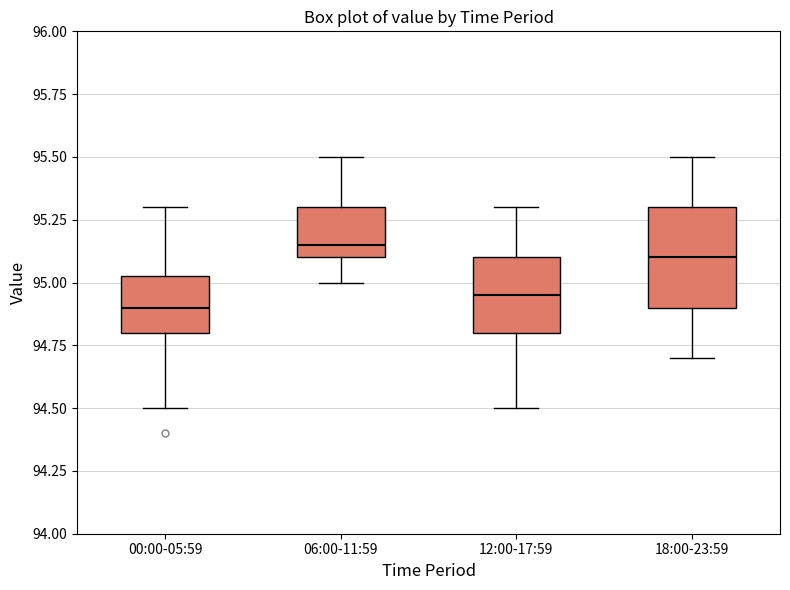

Where is the lower edge of the box for 12:00-17:59 on the y-axis? The values are not printed on the chart, so give them approximately, as read against the axis.

94.80